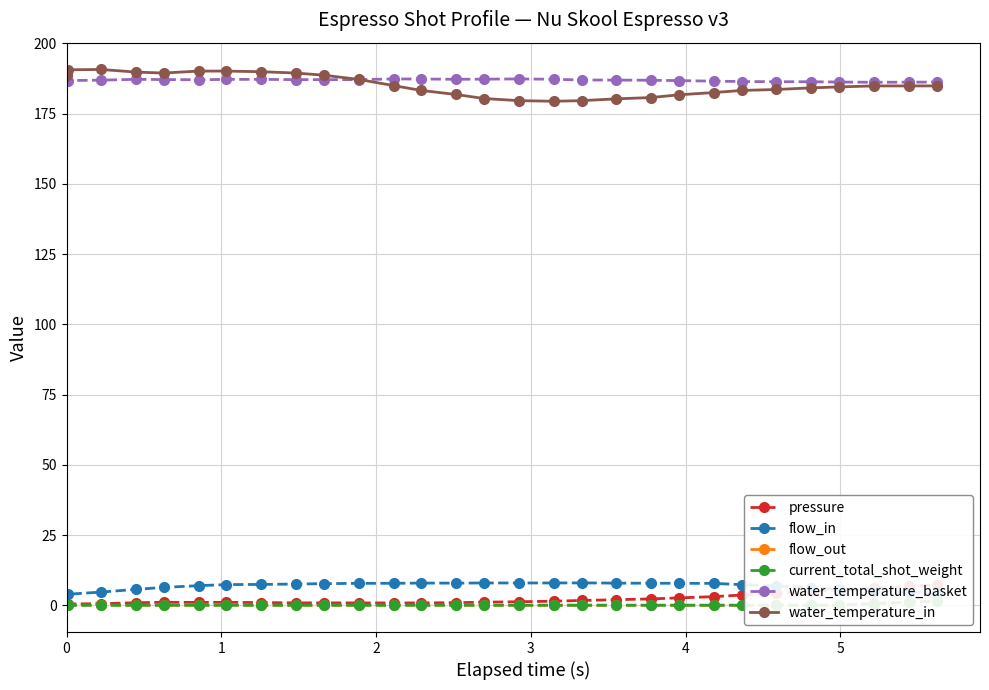

Does the chart display data point markers on the line(s)?

Yes